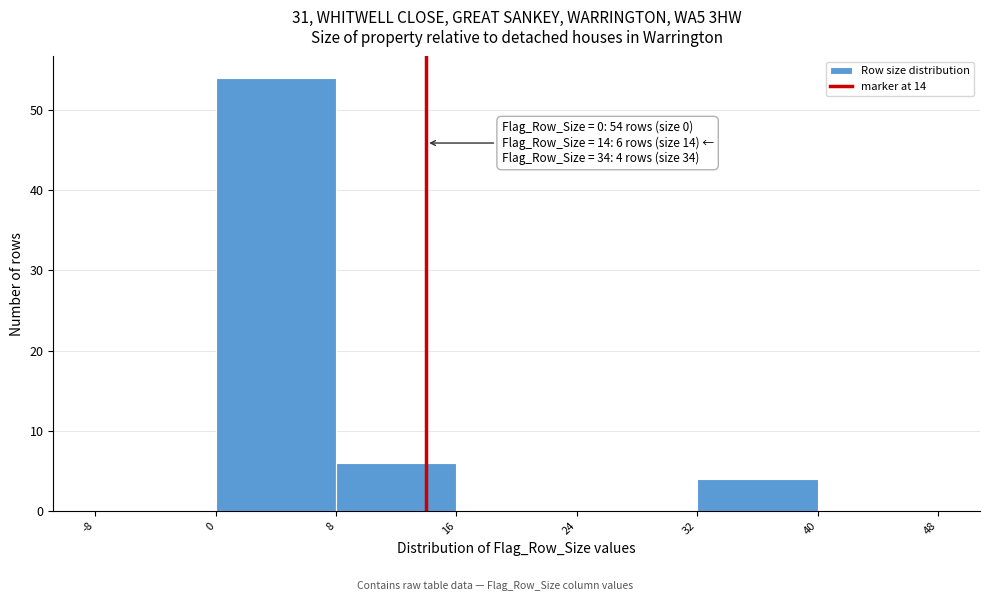

Which range on the x-axis has the tallest bar?

0 to 8